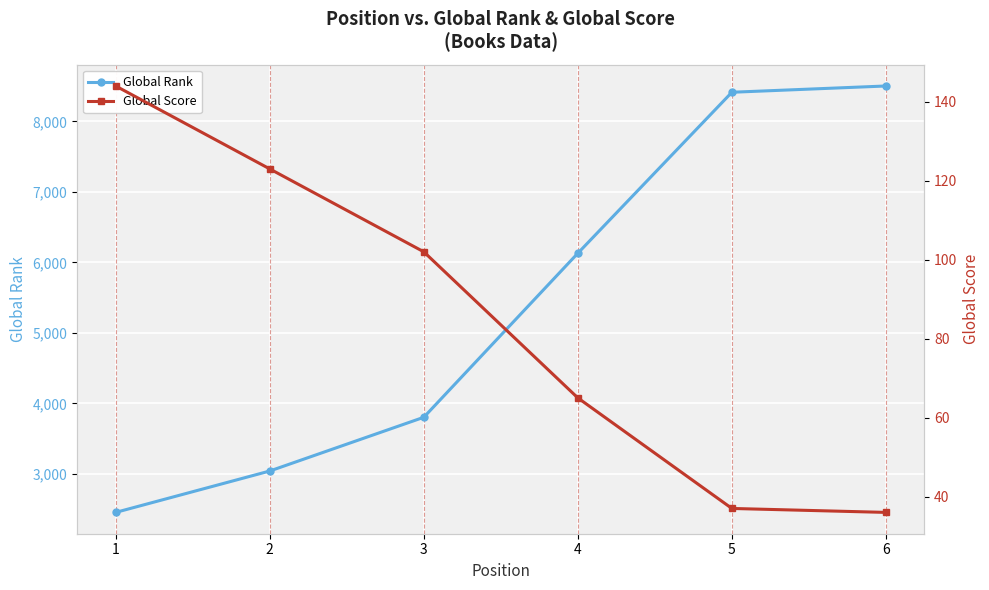

What are all the series names shown in the legend?

Global Rank, Global Score